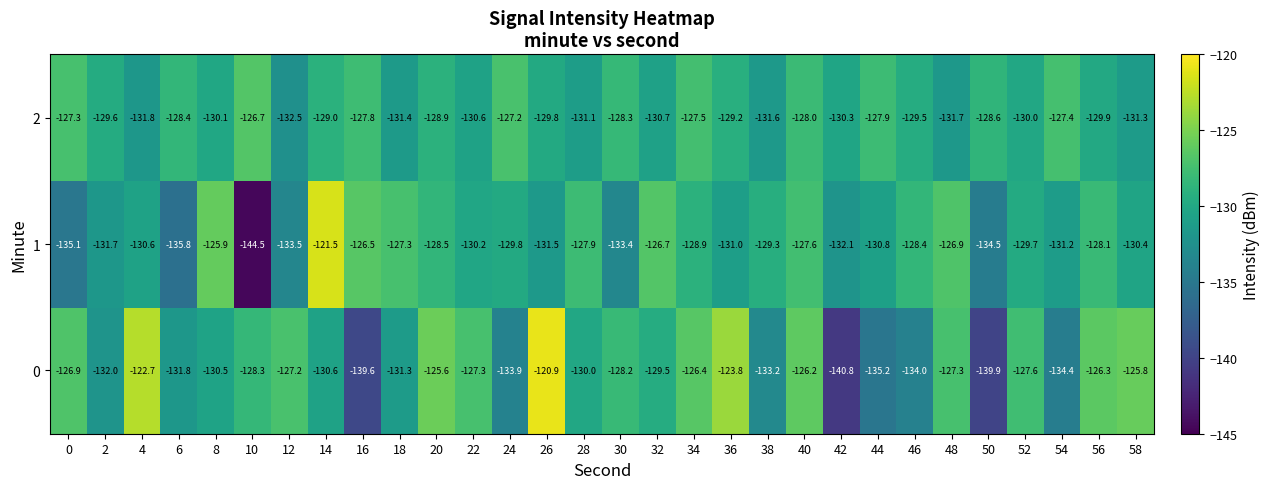

Rank the series by their average value, from highest to lowest.

2, 0, 1